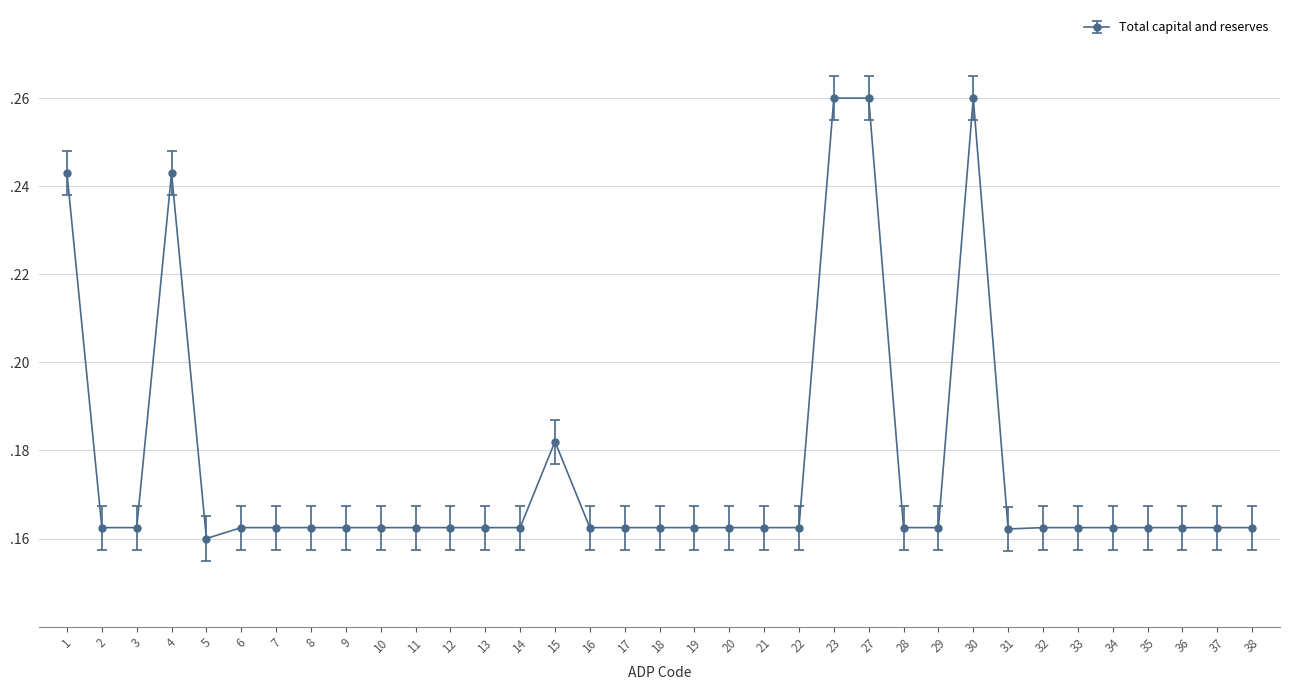

Reading right to left, transcribe all the data shown in this chart.

0.2	0.2	0.2	0.2	0.2	0.2	0.2	0.2	0.3	0.2	0.2	0.3	0.3	0.2	0.2	0.2	0.2	0.2	0.2	0.2	0.2	0.2	0.2	0.2	0.2	0.2	0.2	0.2	0.2	0.2	0.2	0.2	0.2	0.2	0.2